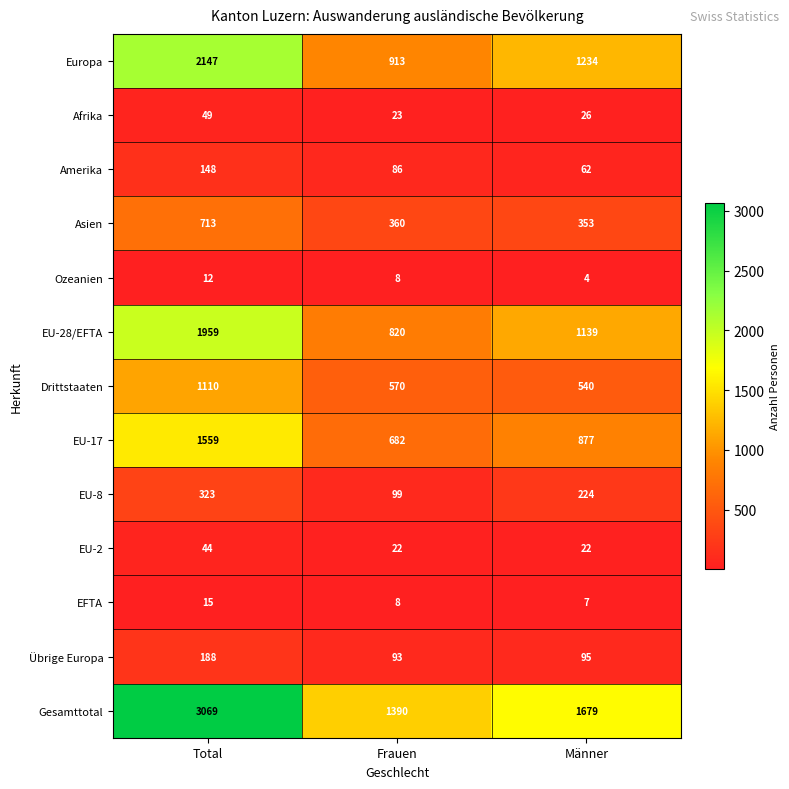

The Europa series shows 768 at Männer. True or false?

False